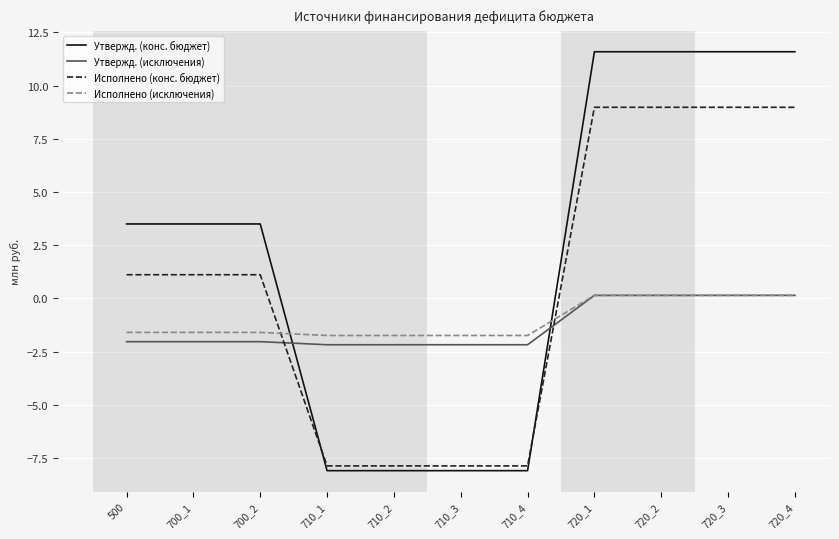

How many values in Утвержд. (конс. бюджет) are above zero?

7